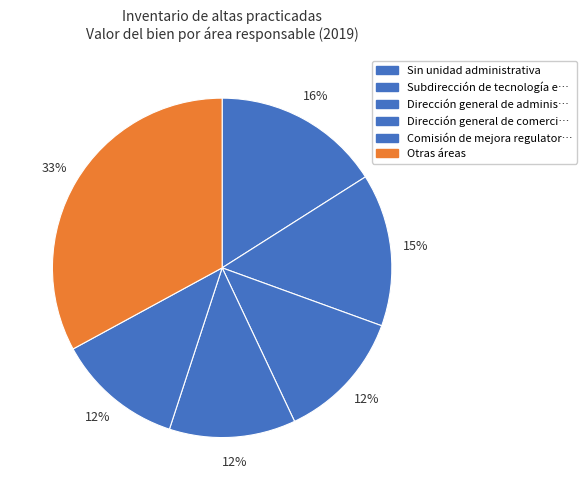

How many segments does this pie chart have?

6